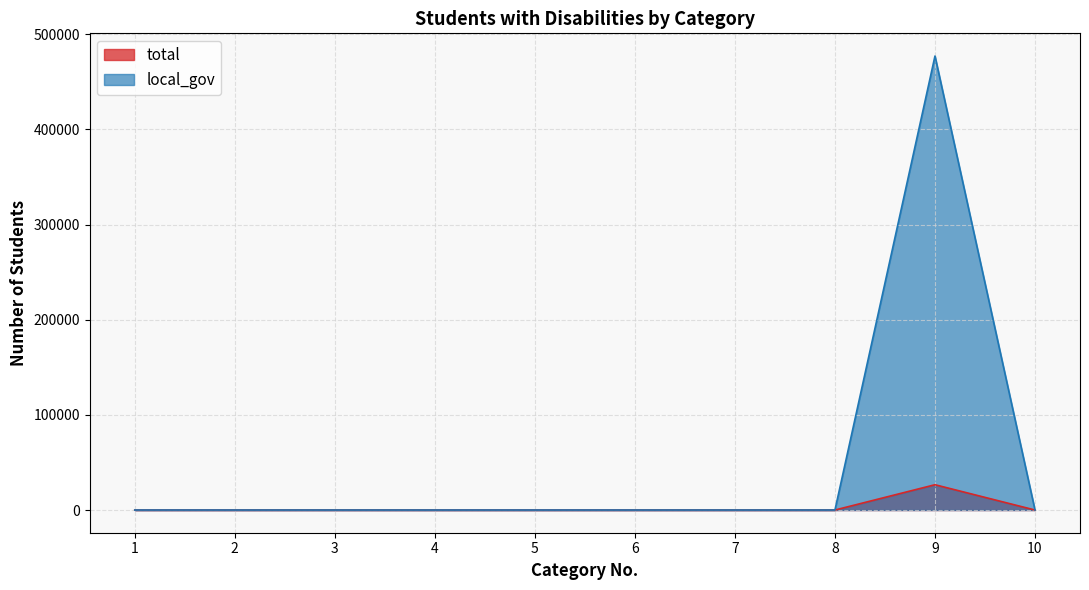

At which category is the sum across all series the highest?

9